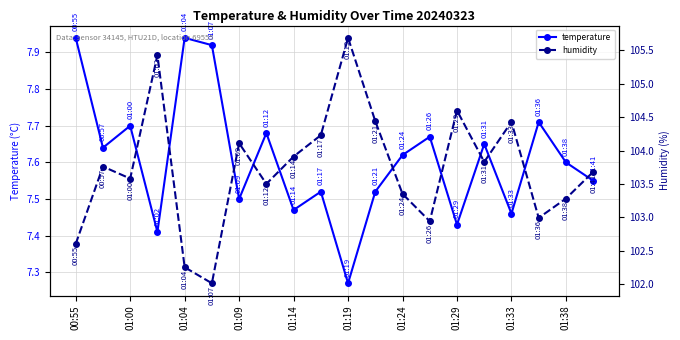

In temperature, how many points are lower than both neighbors (excluding endpoints)?

7